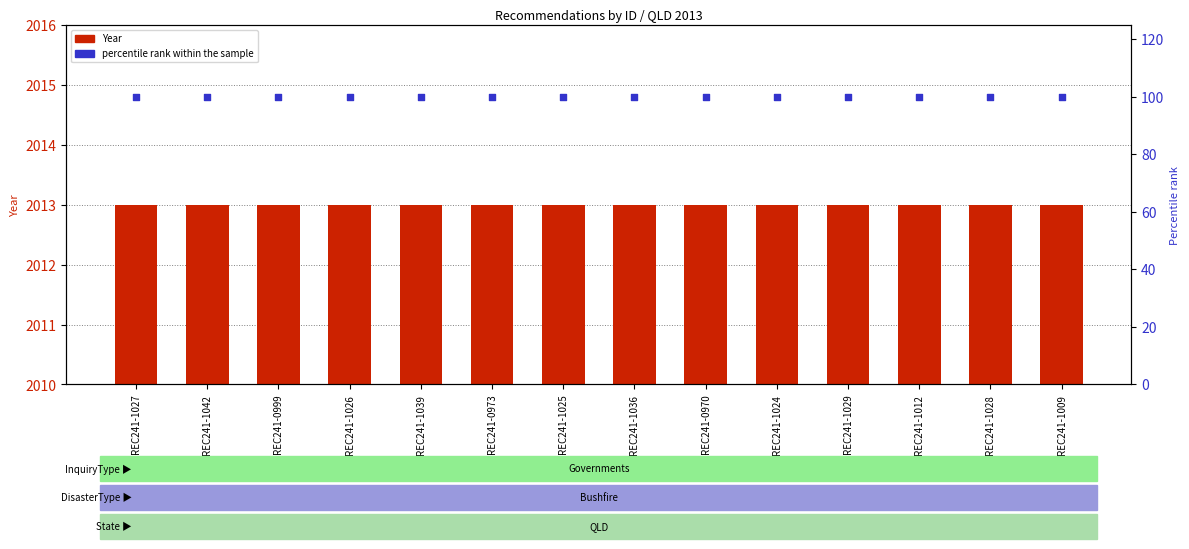

Which series has the largest total across all categories?

Year